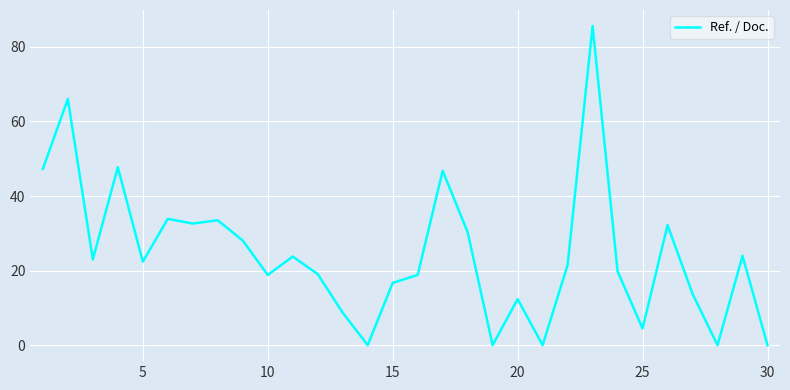

What is the greatest value displayed?

85.6